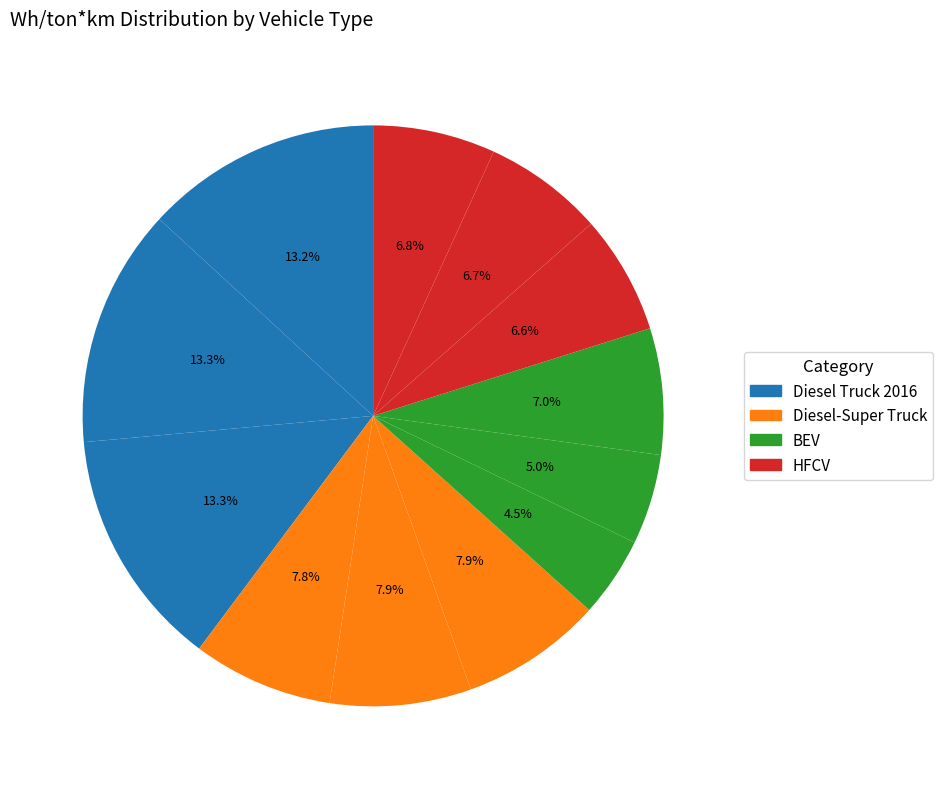

Count the number of slices in the pie.

12